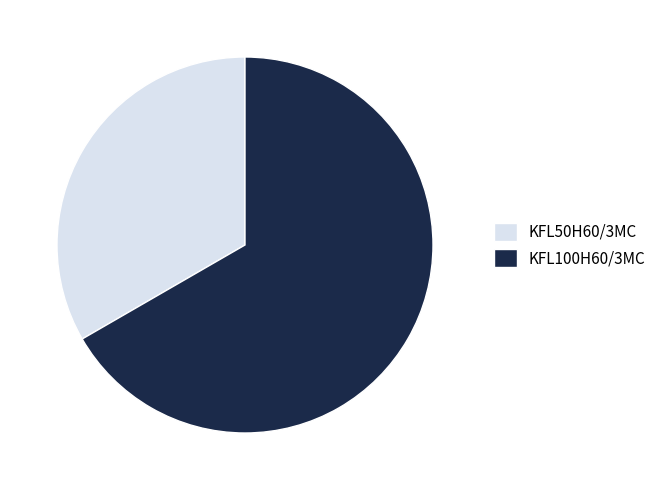

Between KFL50H60/3MC and KFL100H60/3MC, which is larger?

KFL100H60/3MC